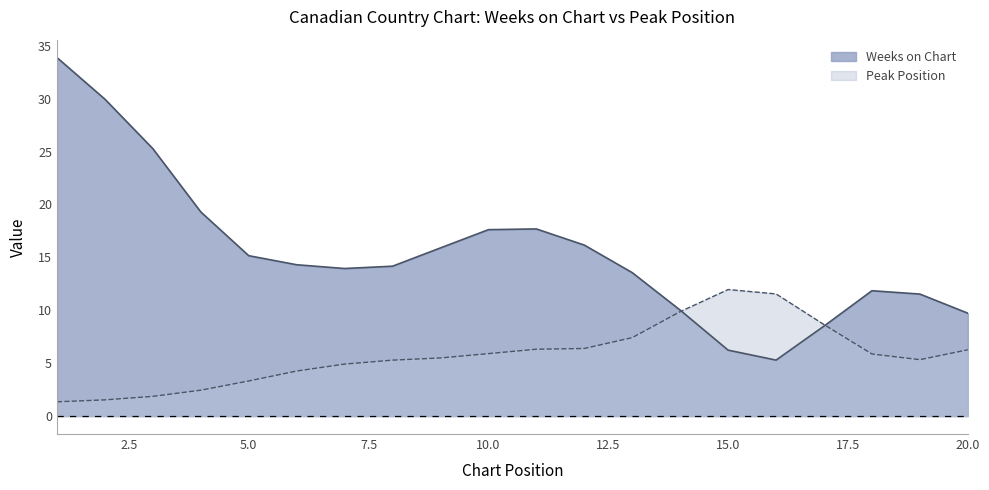

Which series has the widest spread of values?

Weeks on Chart